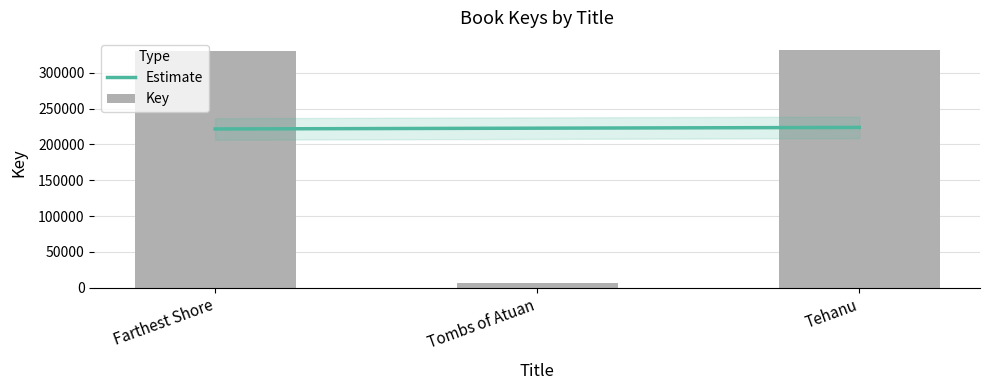

What is the label of the 2nd bar from the right?

Tombs of Atuan